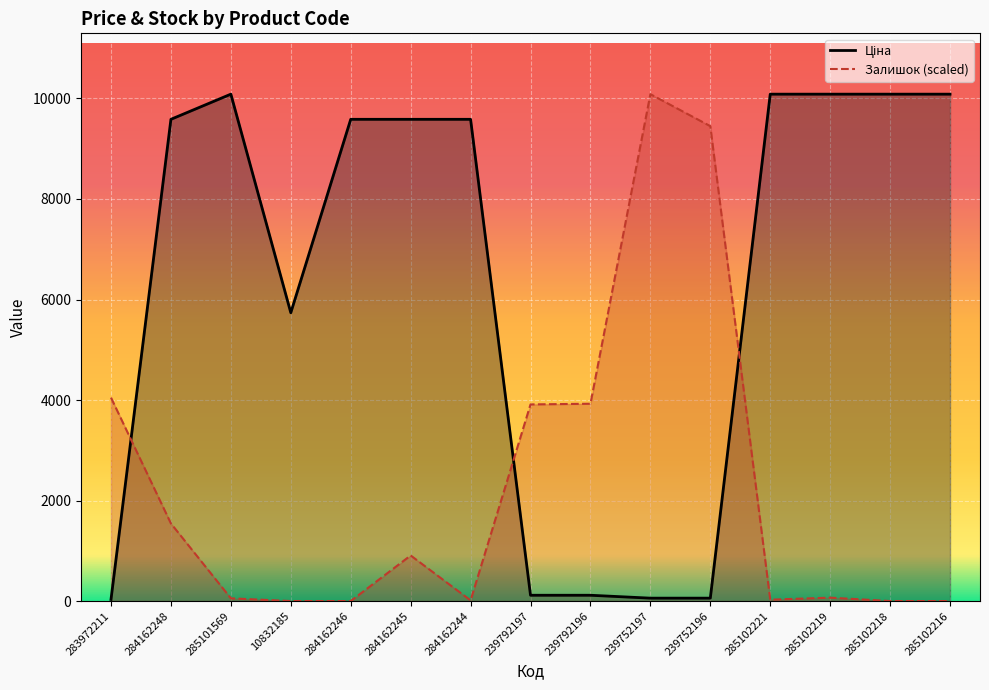

What is the spread (max minus min) of values at 285102219?

10018.1